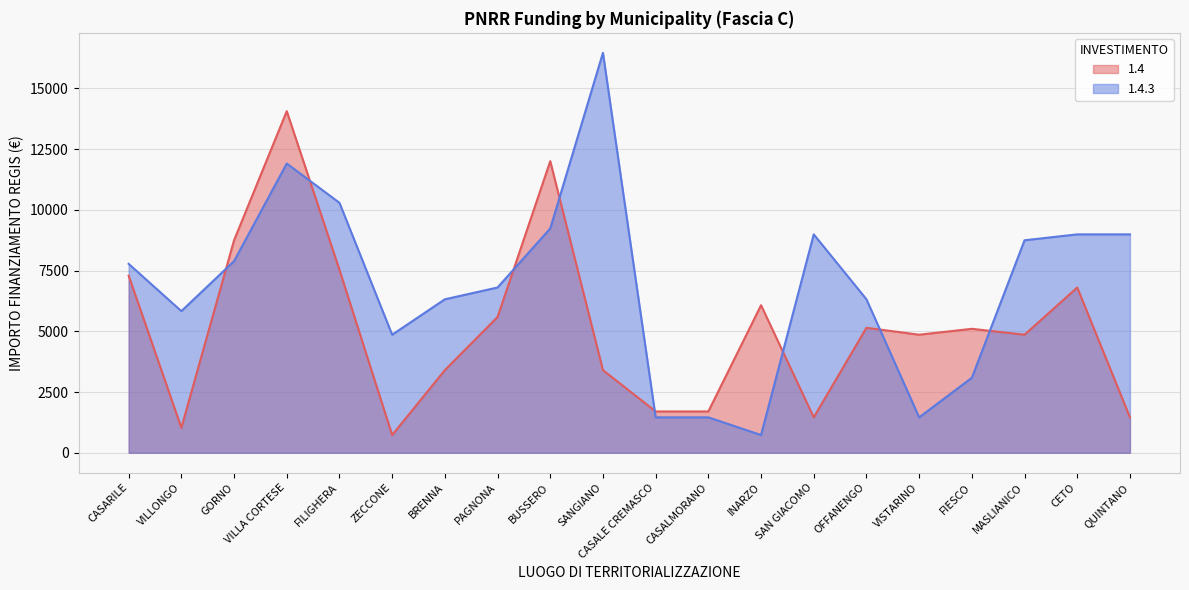

What is the difference between the maximum and minimum values in the 1.4.3 series?

15735